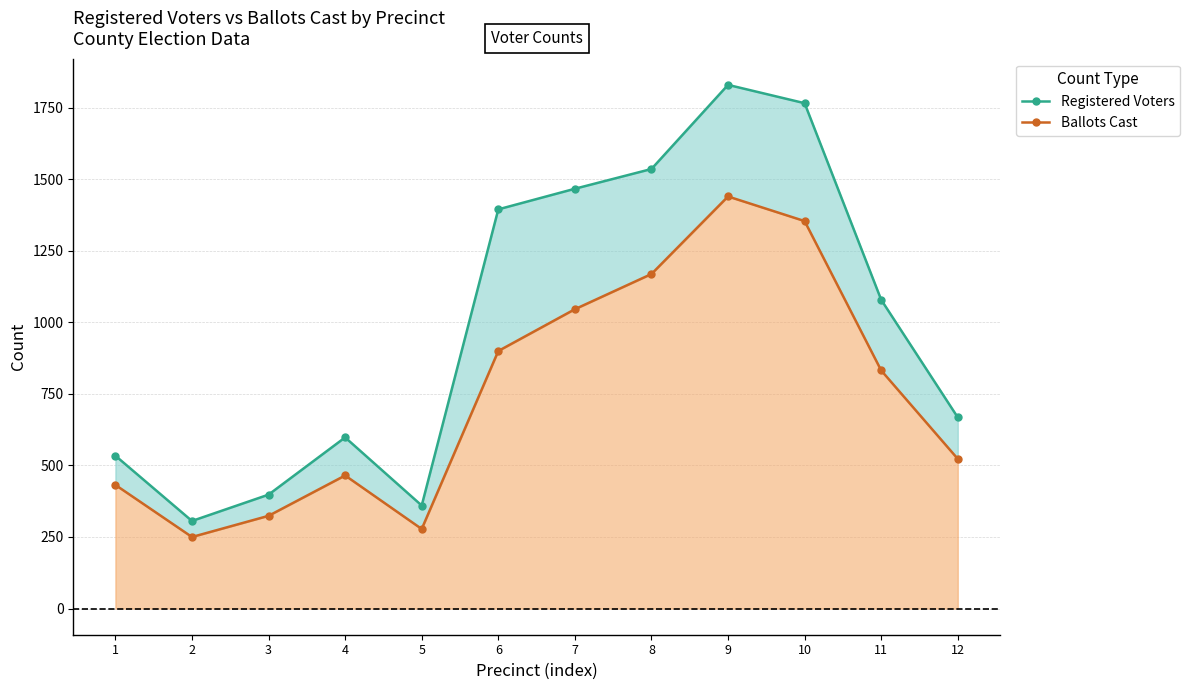

Reading right to left, transcribe all the data shown in this chart.

Registered Voters line: 12=668	11=1079	10=1766	9=1830	8=1536	7=1467	6=1395	5=360	4=598	3=398	2=306	1=534
Ballots Cast line: 12=523	11=832	10=1354	9=1440	8=1169	7=1046	6=900	5=278	4=465	3=324	2=250	1=432